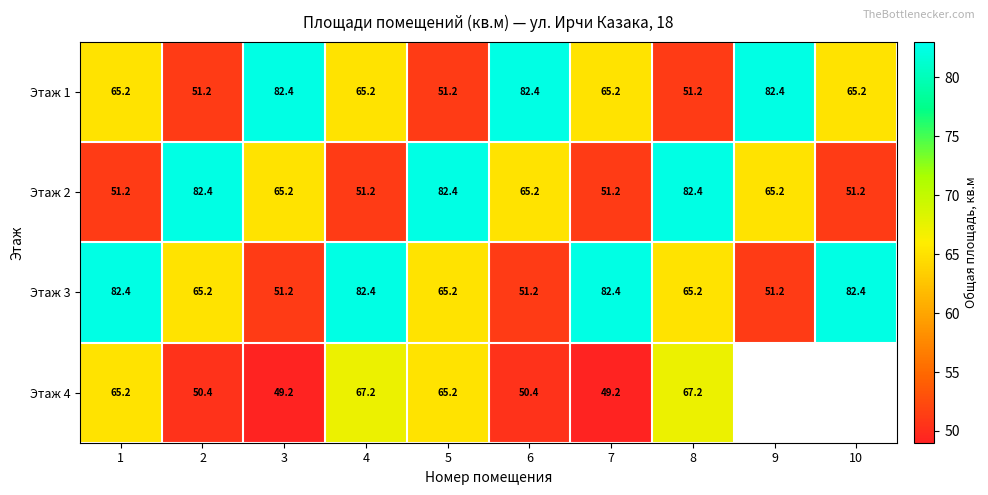

At which category is the sum across all series the highest?

4